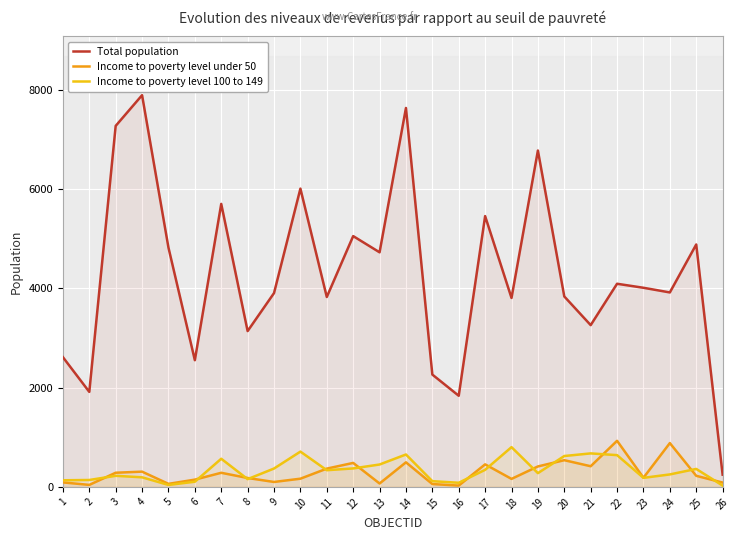

What is the value of the Income to poverty level 100 to 149 point at the 13th from the left?

451